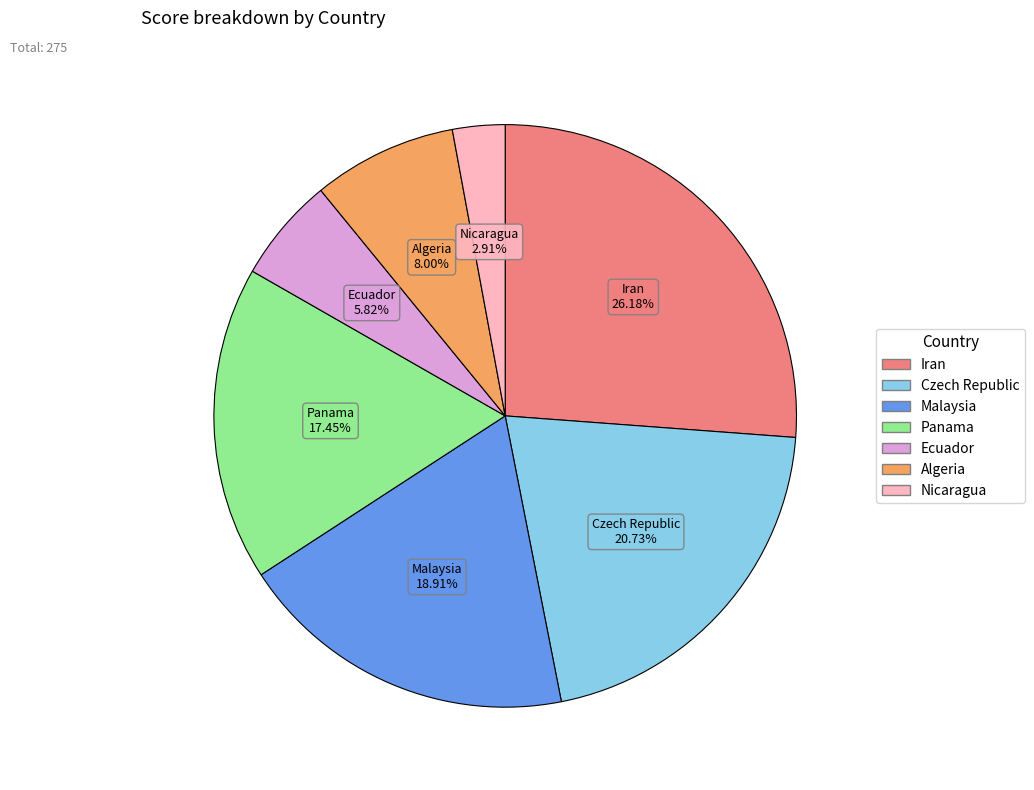

Is there a majority slice in this chart?

No